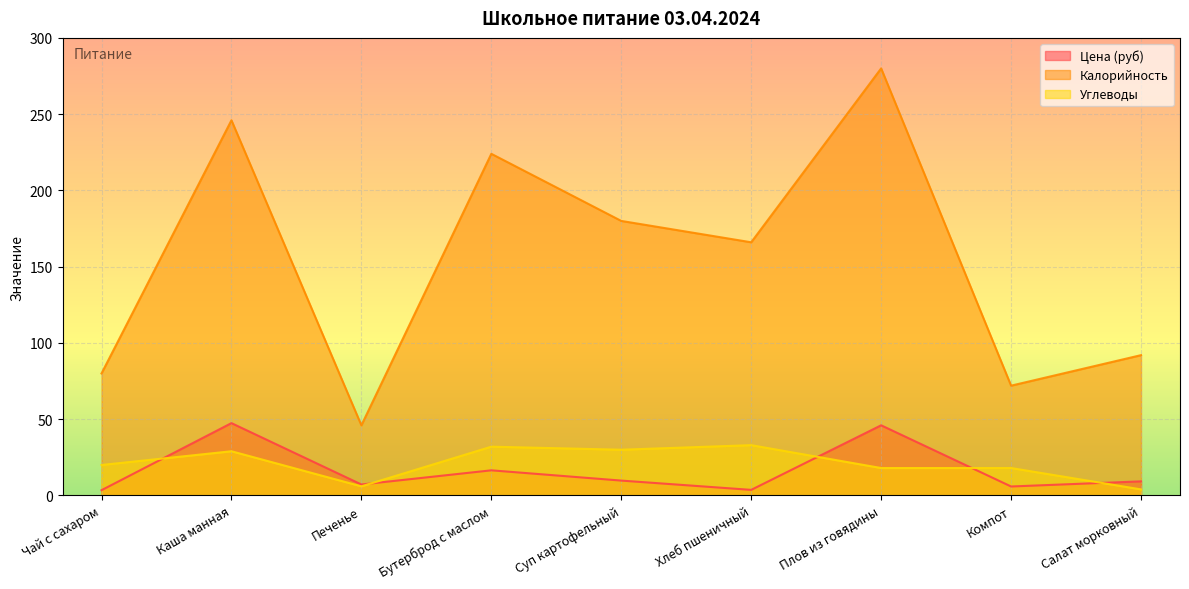

True or false: Цена (руб) has more than 1 points higher than both neighbors.

True